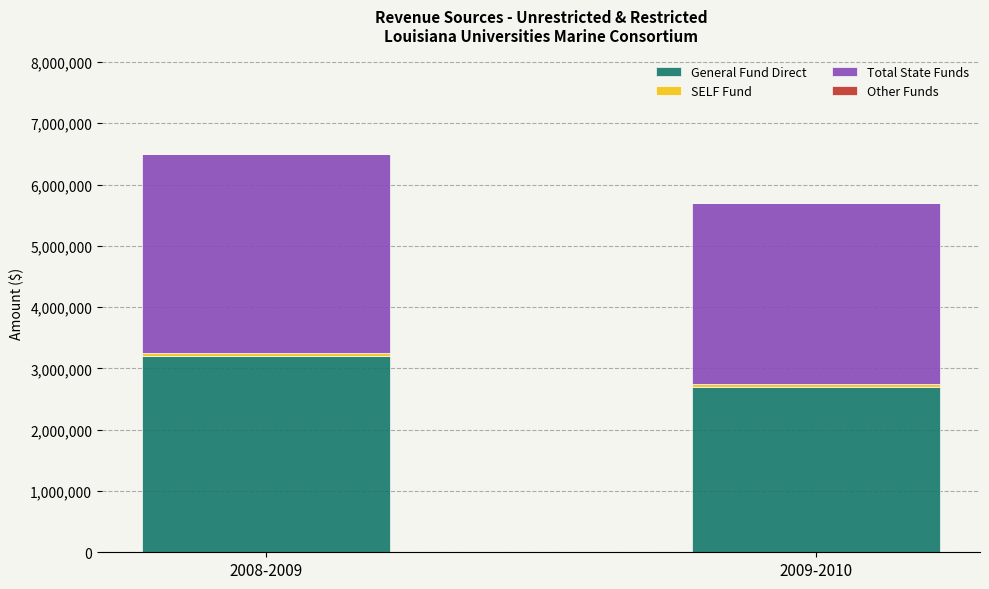

At which label does General Fund Direct reach its peak?

2008-2009